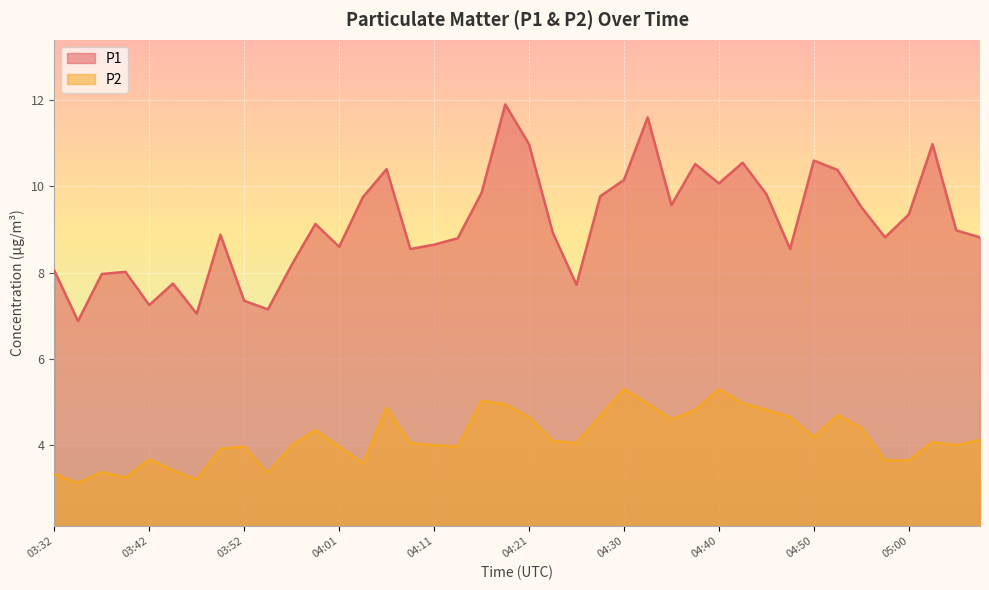

The P1 series shows 4.6 at 03:54. True or false?

False